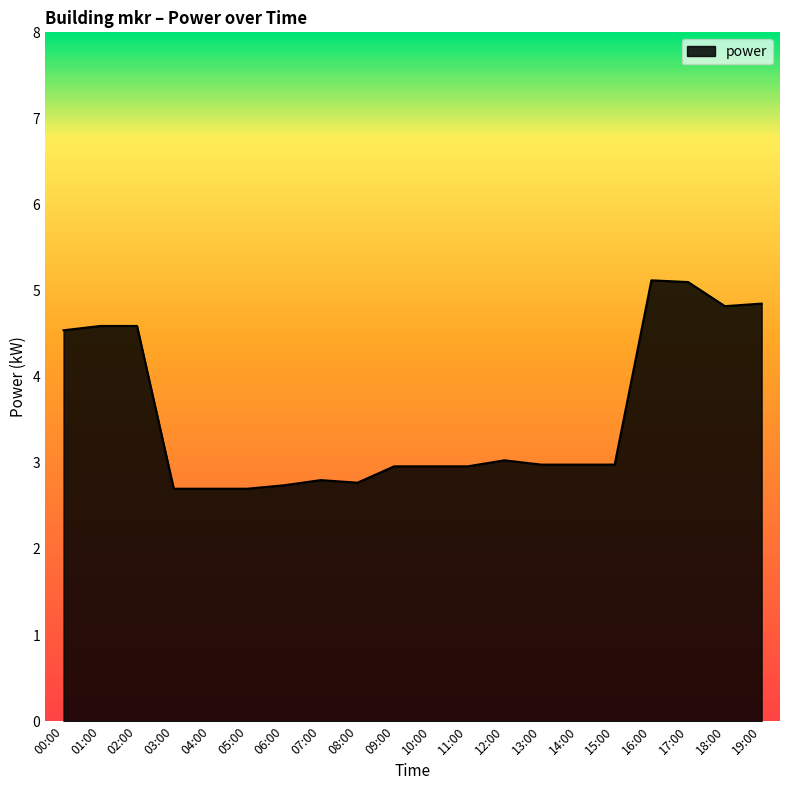

What is the difference between the maximum and minimum values?

2.4